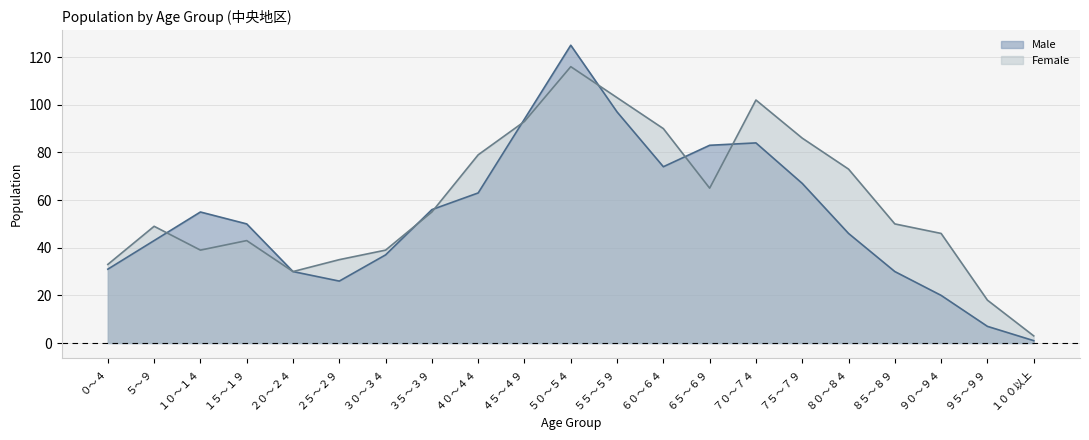

List the series in order of their peak value, highest first.

Male, Female